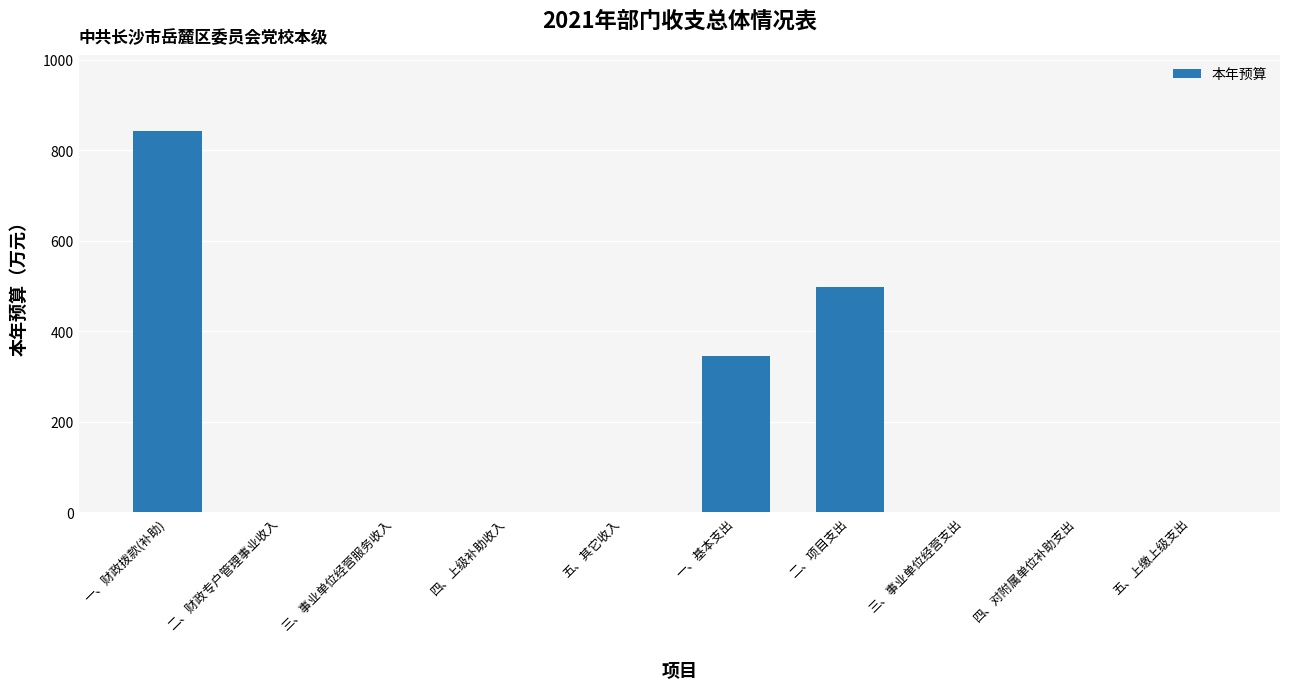

What is the greatest value displayed?

842.3